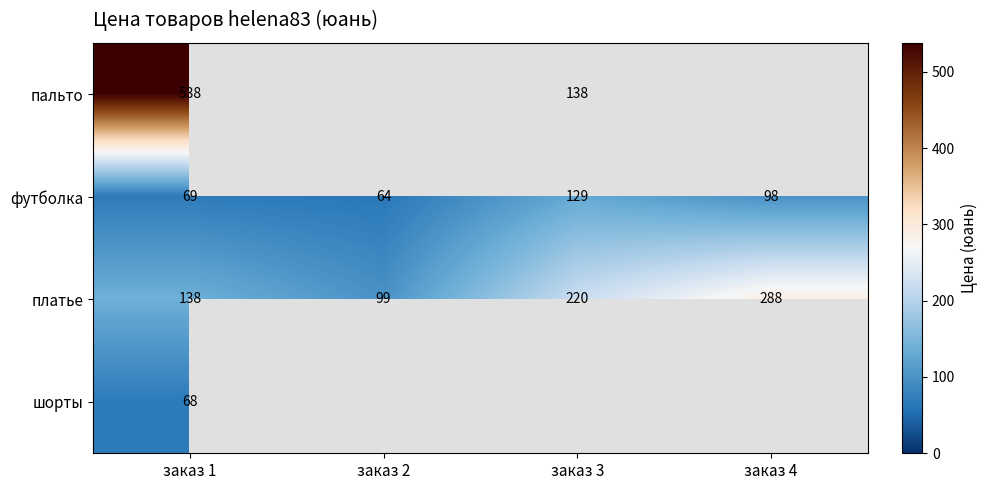

Count the number of categories in the chart.

4